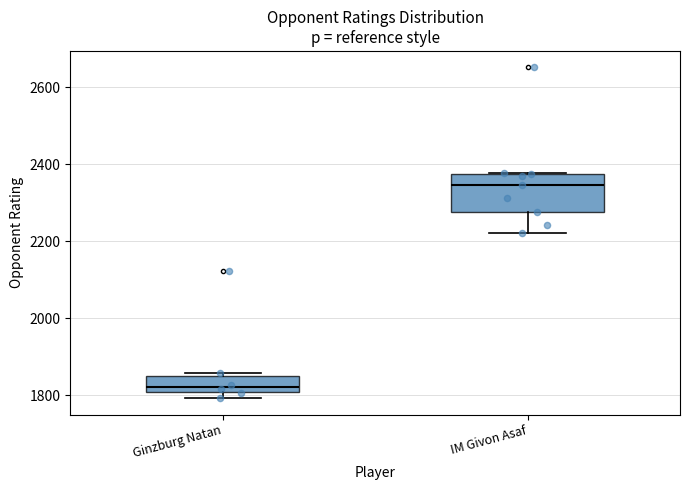

Which box's median line is the highest?

IM Givon Asaf